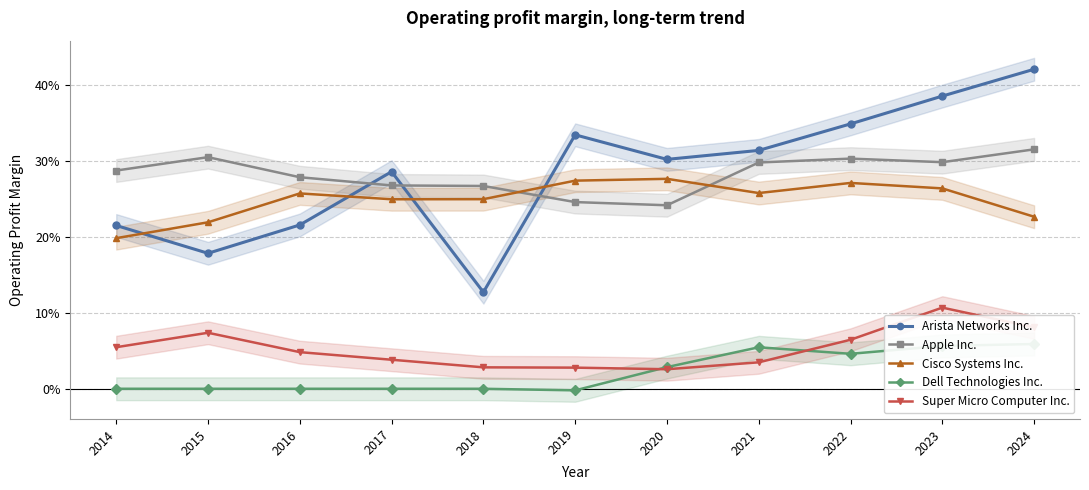

At which category is the sum across all series the highest?

2023